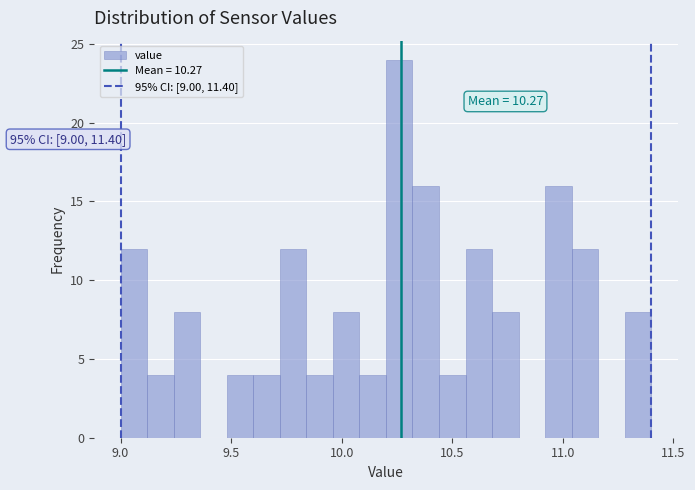

Around what value on the x-axis is the tallest bar? Give the approximate position of its centre, as read against the axis.

10.25